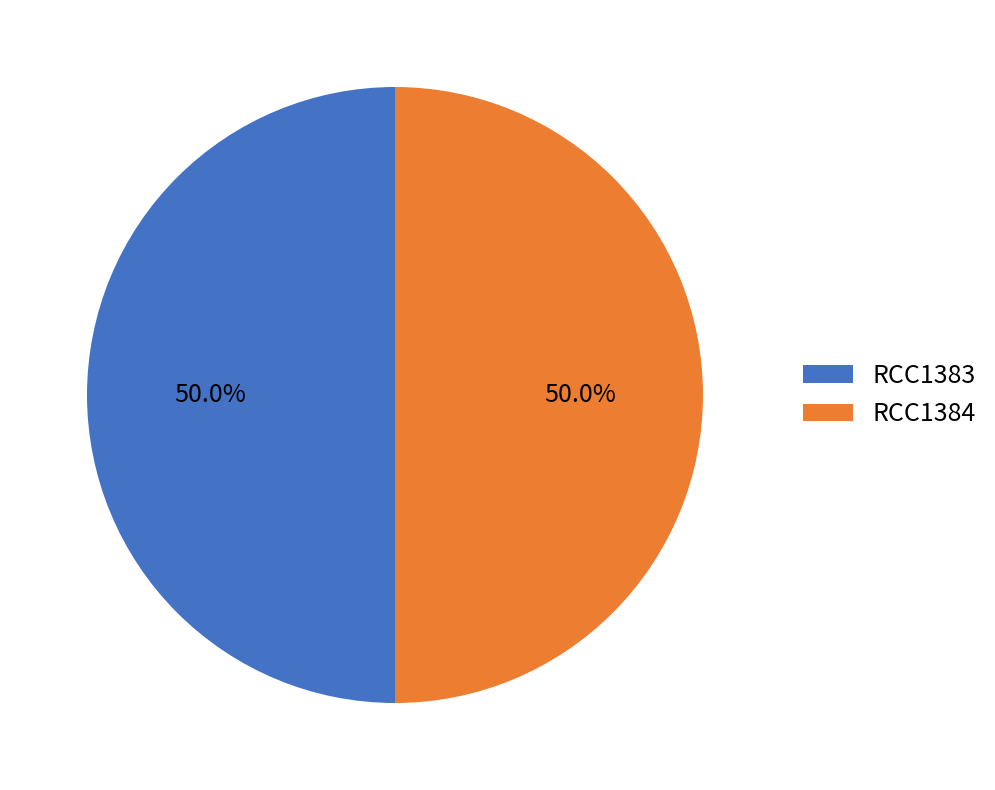

To the nearest percent, what percentage of the pie is RCC1384?

50%